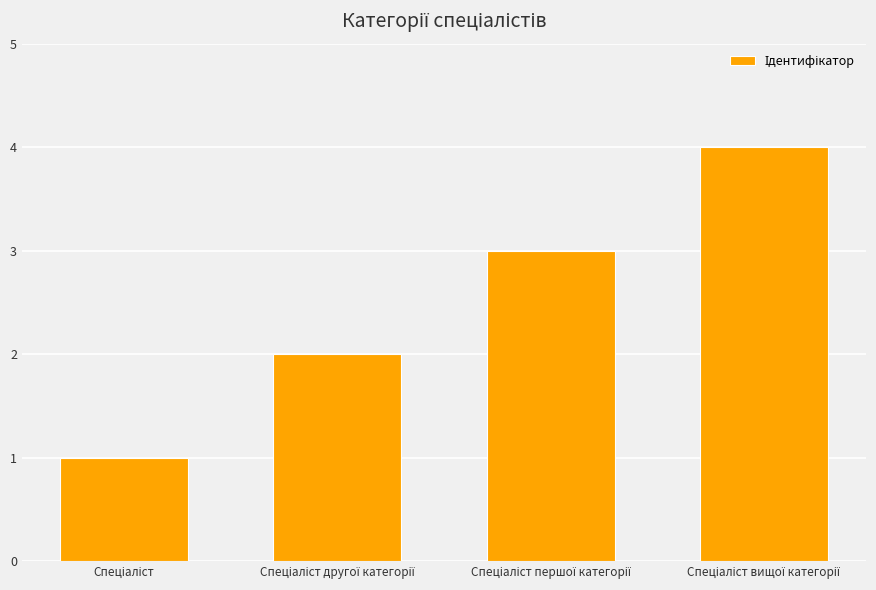

What is the minimum value shown in the chart?

1